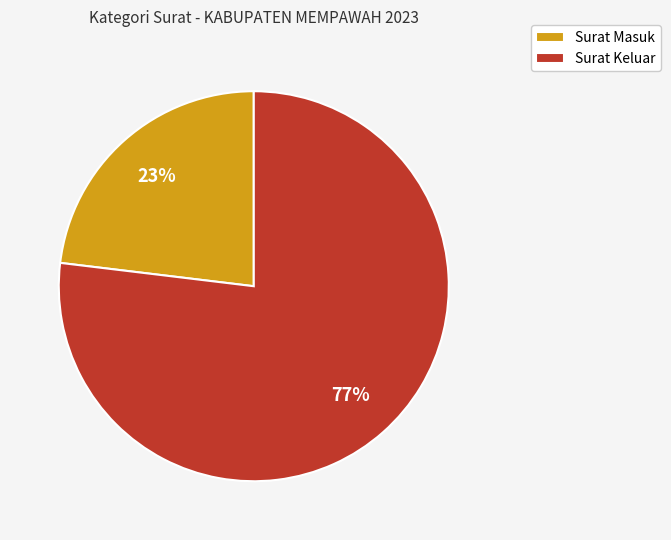

What is the ratio of the value at Surat Masuk to the value at Surat Keluar?

0.3